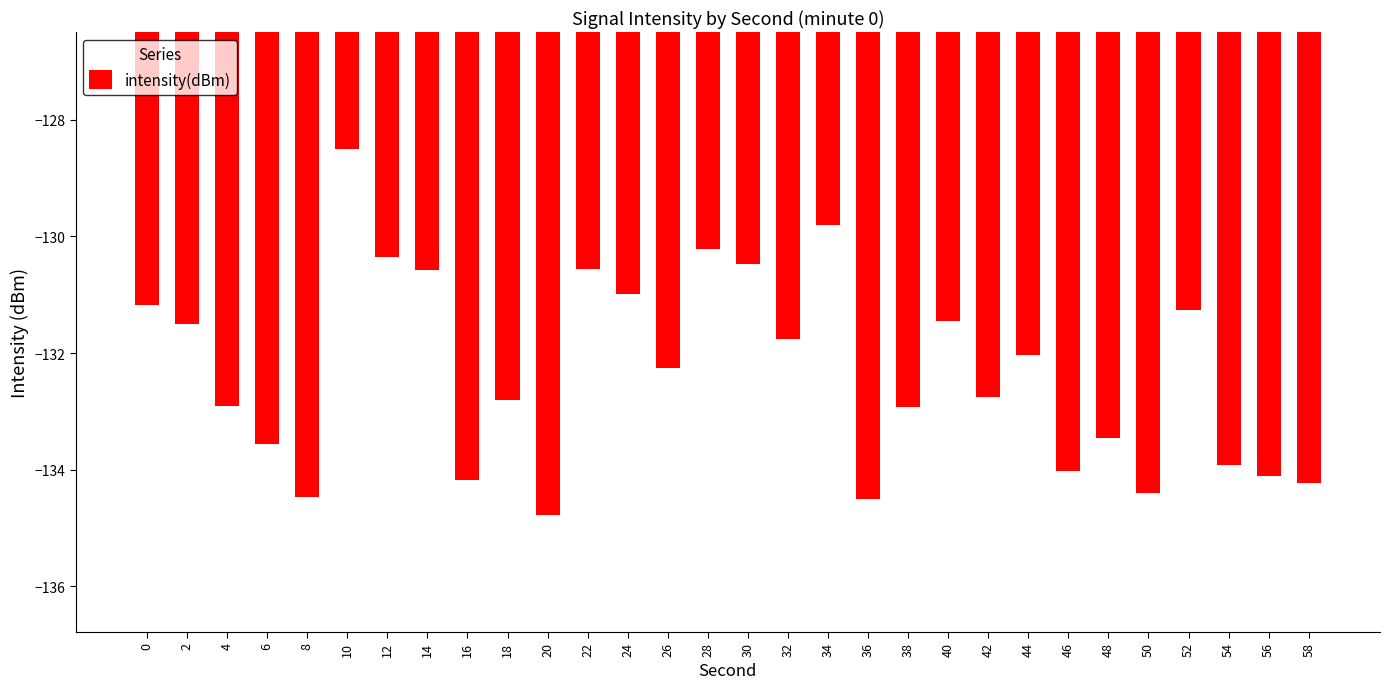

What is the minimum value shown in the chart?

-134.8